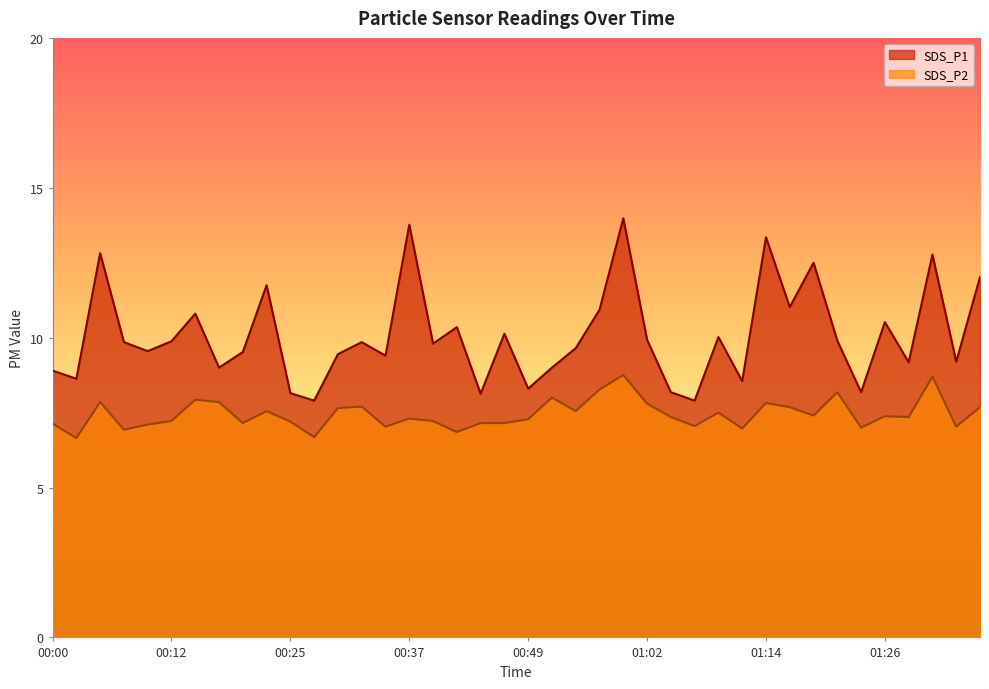

What is the value of the SDS_P2 point at the 23rd from the left?

7.5